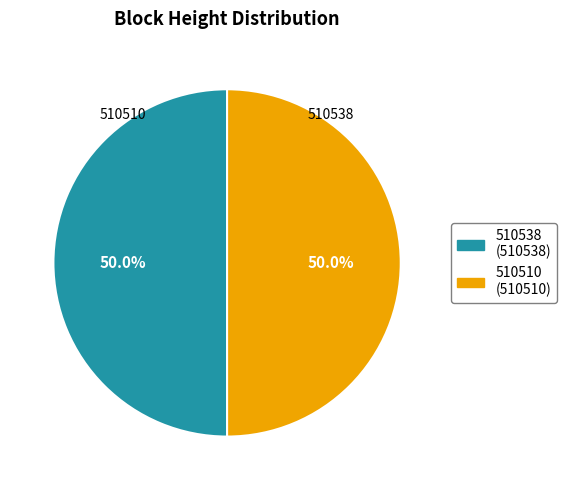

To the nearest percent, what is the combined percentage of 510538 and 510510?

100%